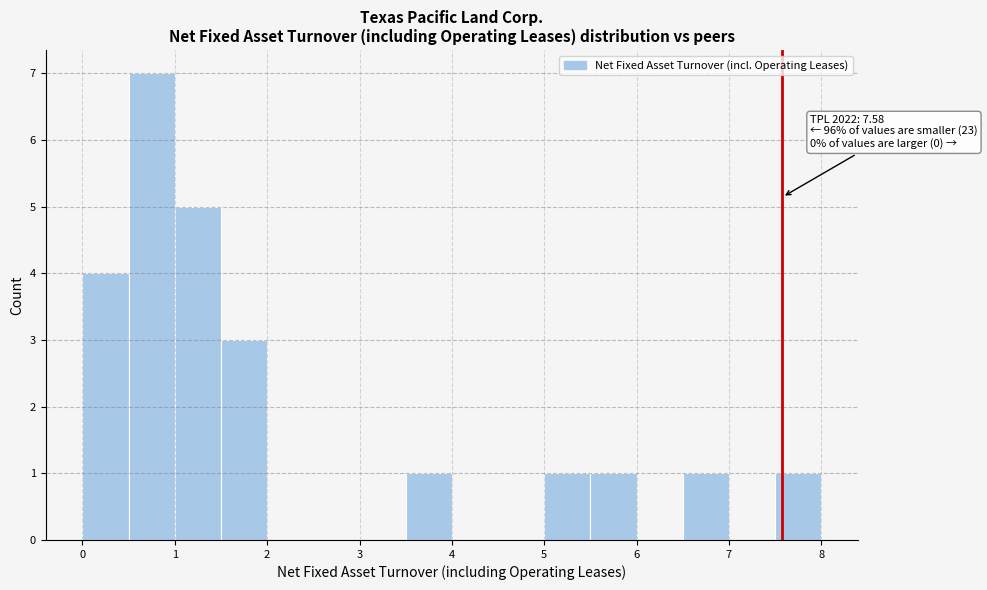

Over which range of the x-axis is the bar tallest?

0.5 to 1.0